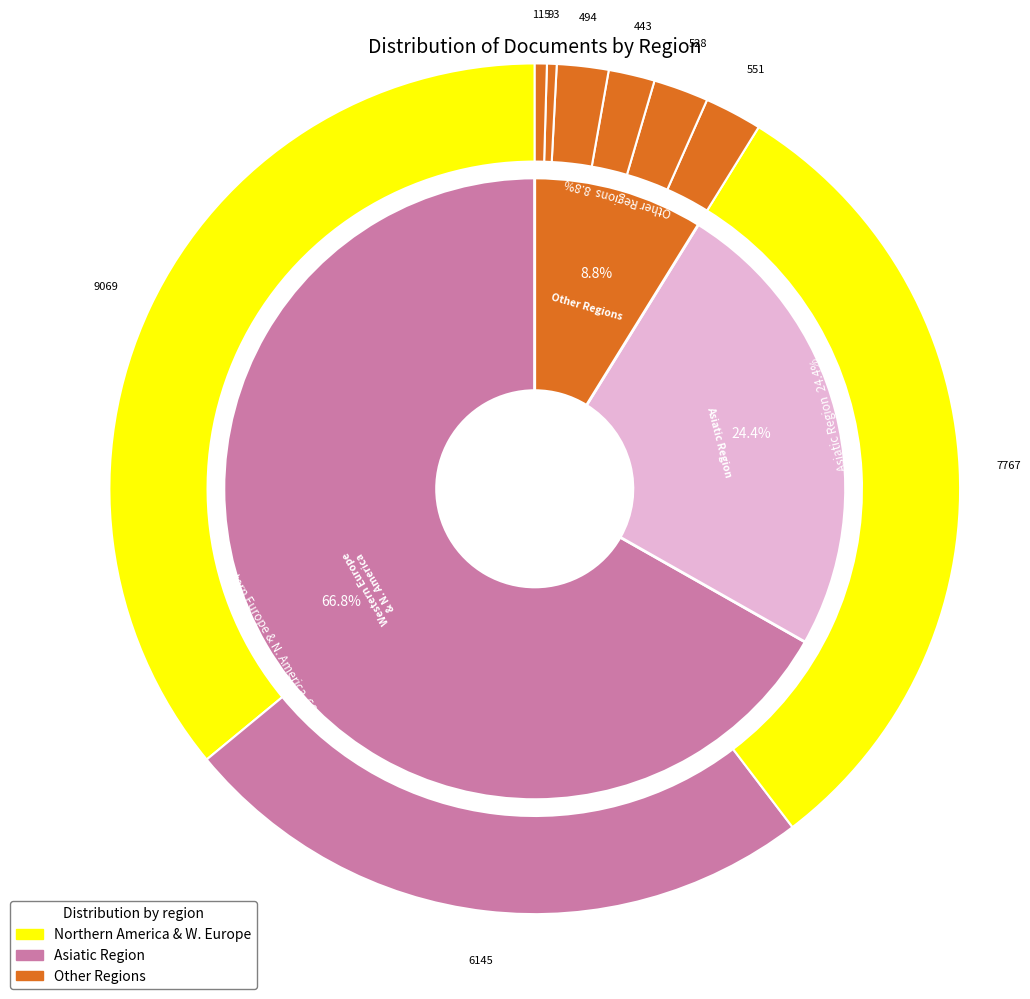

Which category has the biggest portion of the pie?

Western Europe